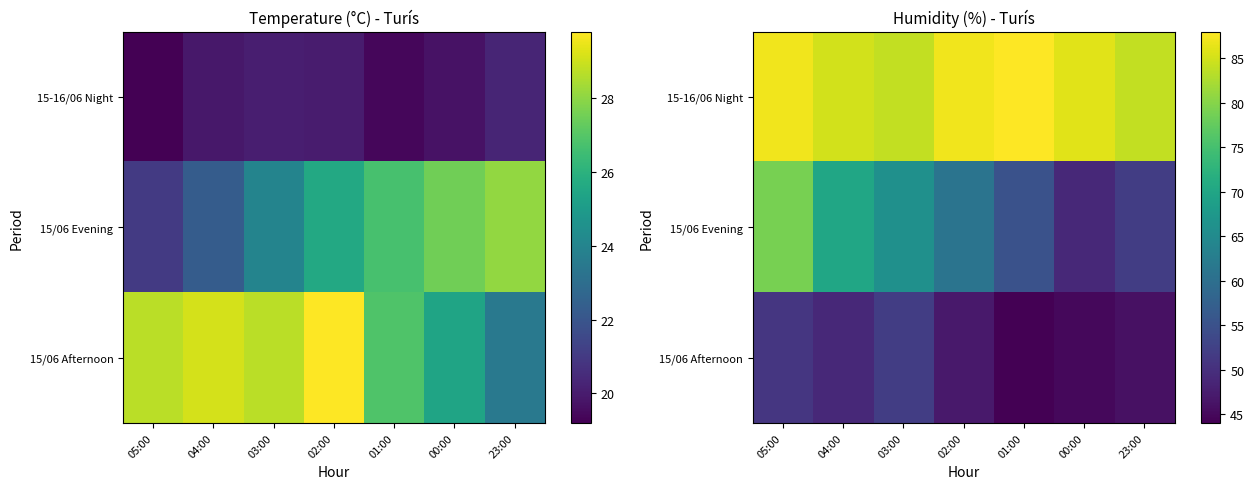

At 02:00, list the series in order from smallest to largest.

15/06 Afternoon, 15/06 Evening, 15-16/06 Night